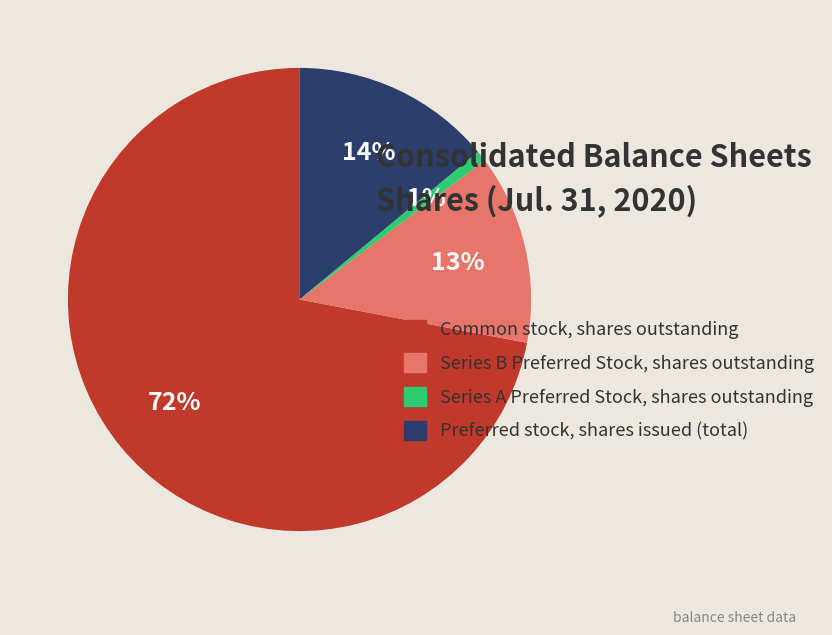

Which has a higher value, Series B Preferred Stock, shares outstanding or Common stock, shares outstanding?

Common stock, shares outstanding